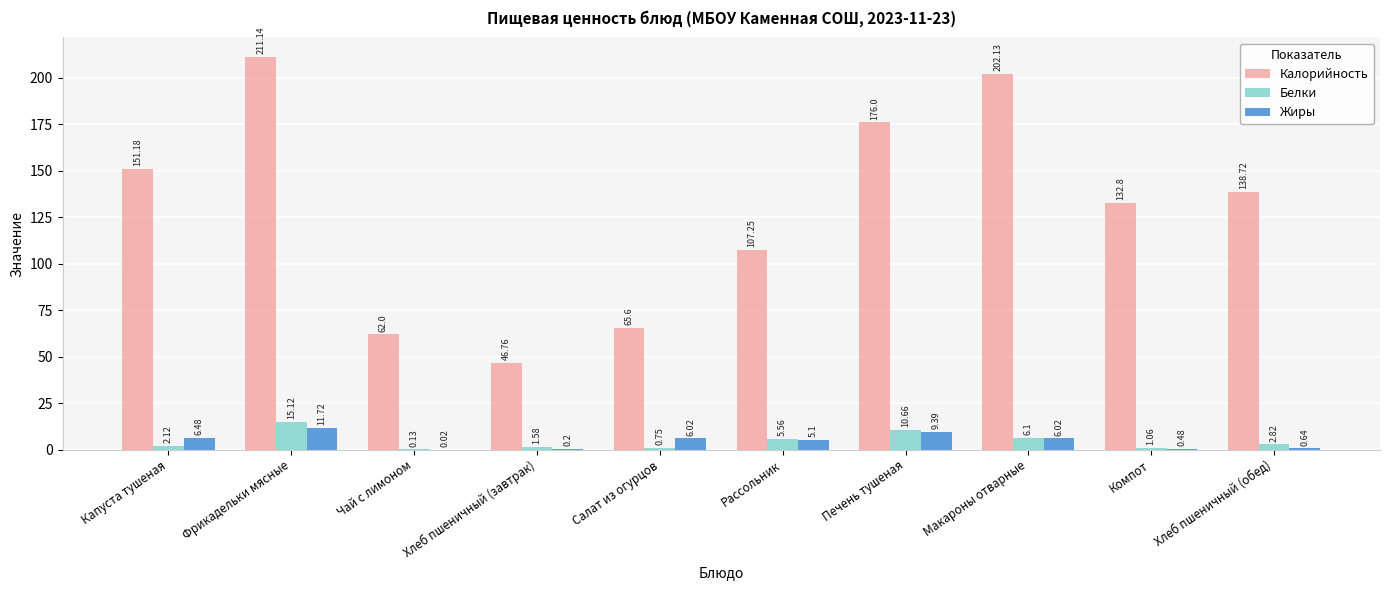

What is the sum of the Жиры values at Чай с лимоном and Капуста тушеная?

6.5